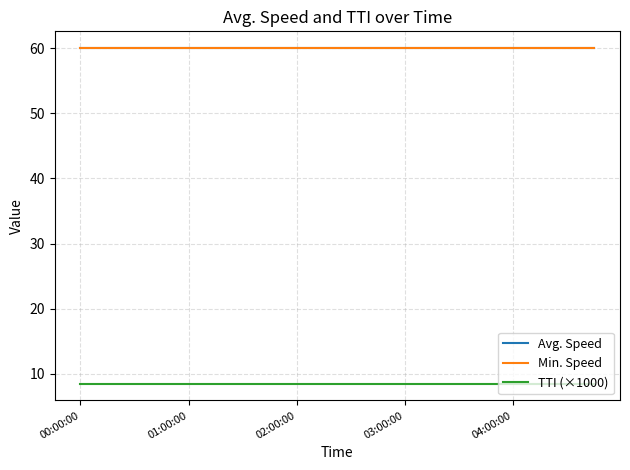

Which category has the highest value across all series?

00:00:00